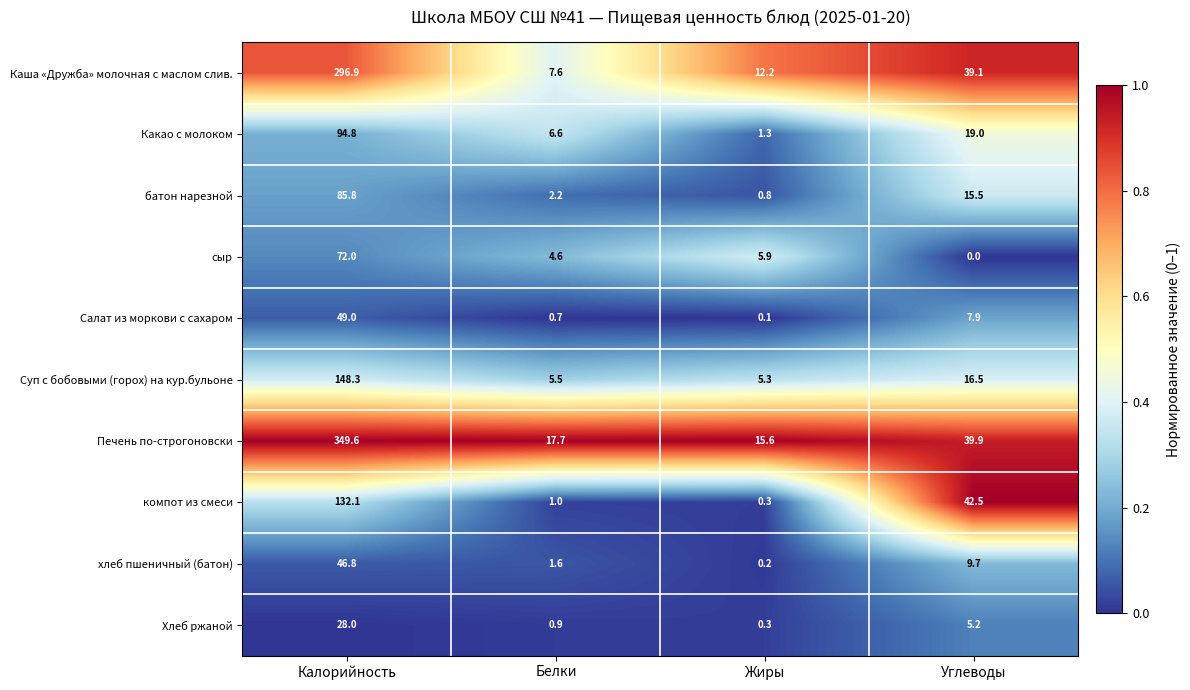

Which category has the lowest value across all series?

Углеводы